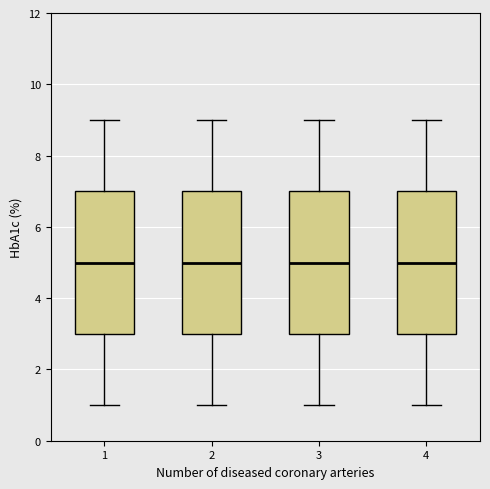

Reading left to right, transcribe this box plot: for each box, give where its median line is, the range the box spans, and where its two whiskers end, as read against the y-axis. The values are not printed on the chart, so give them approximately, as read against the axis.

1: median 5, box 3 to 7, whiskers 1 to 9
2: median 5, box 3 to 7, whiskers 1 to 9
3: median 5, box 3 to 7, whiskers 1 to 9
4: median 5, box 3 to 7, whiskers 1 to 9